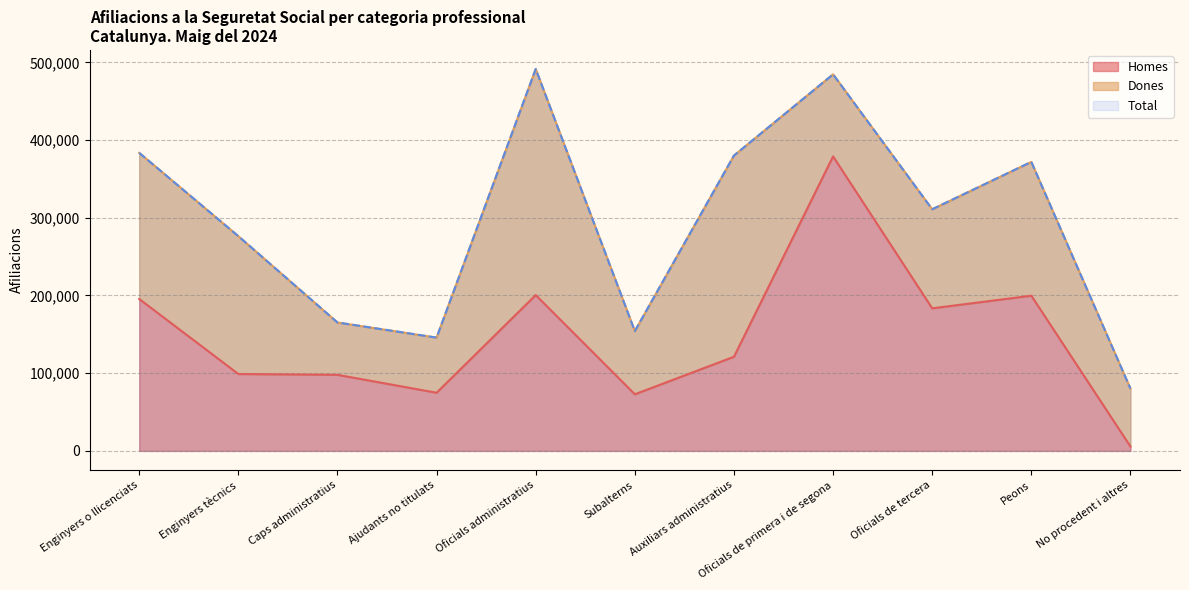

The value of Total at Oficials administratius is 137321. True or false?

False